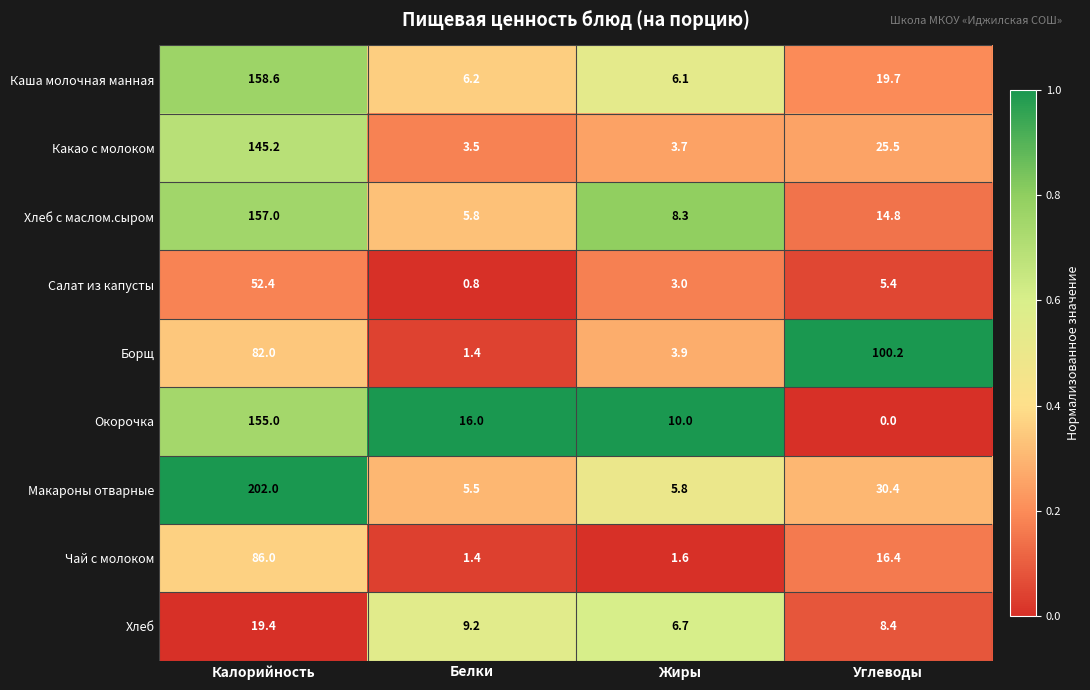

How many distinct data groups are displayed?

9